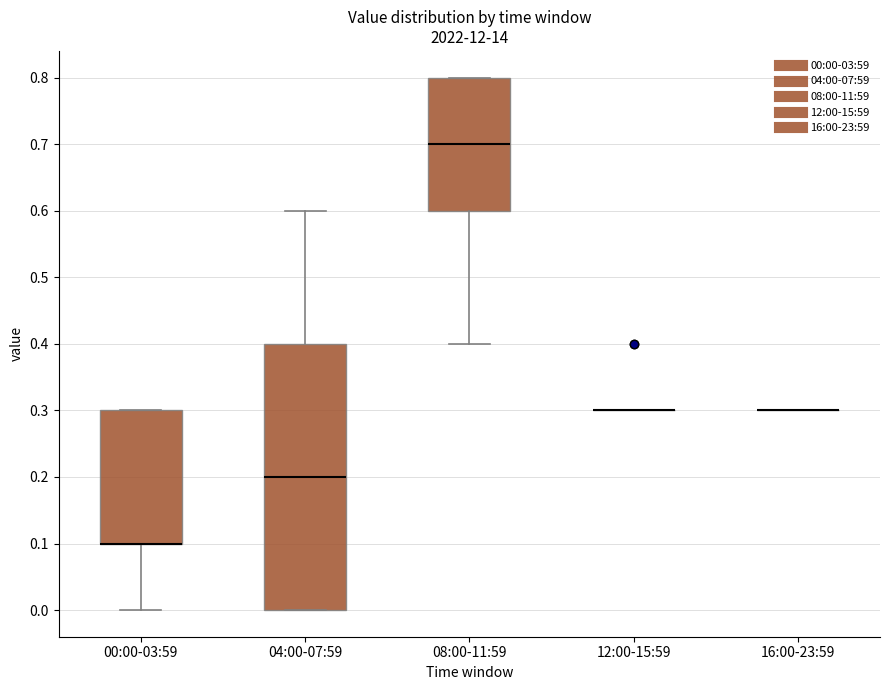

Where does the lower whisker of the box for 00:00-03:59 end on the y-axis? The values are not printed on the chart, so give them approximately, as read against the axis.

0.0